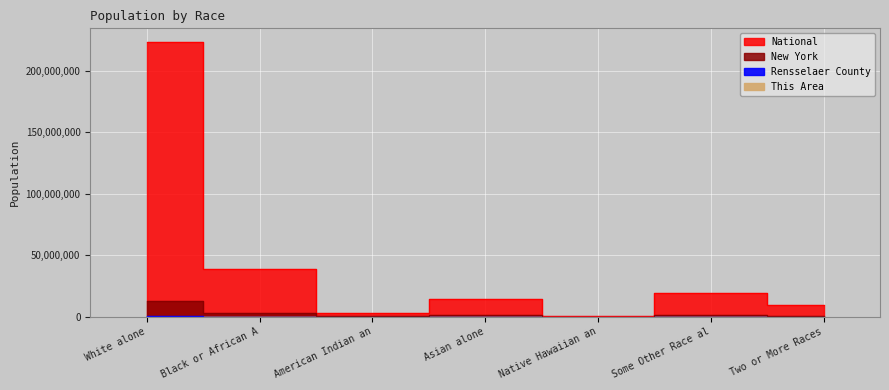

What is the highest value of the New York series?

12740974